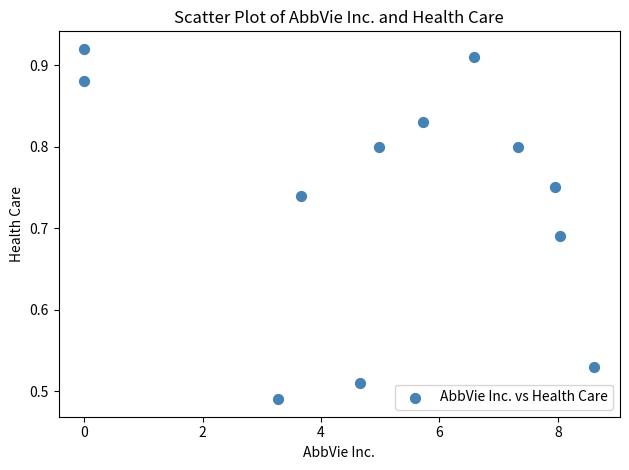

What is the average X value?

5.1